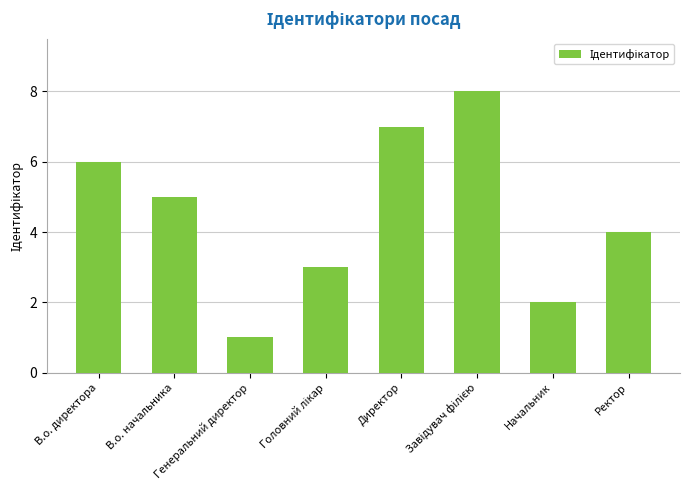

The value at Ректор is 3. True or false?

False